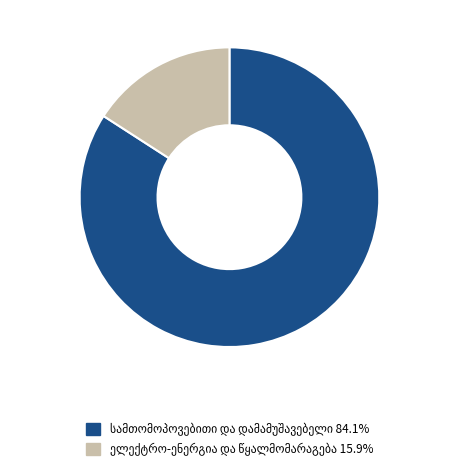

Does any single category account for the majority?

Yes